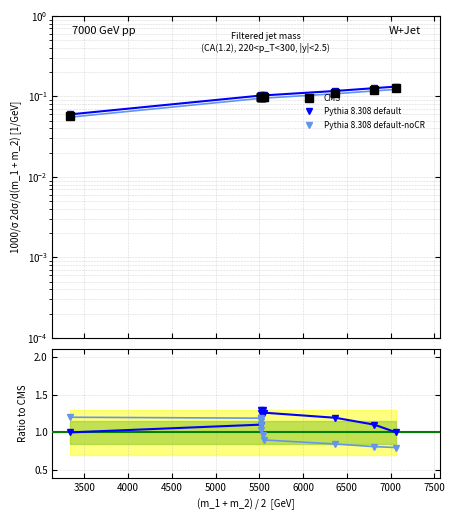

The value of CMS at 7000 is 0.1. True or false?

True